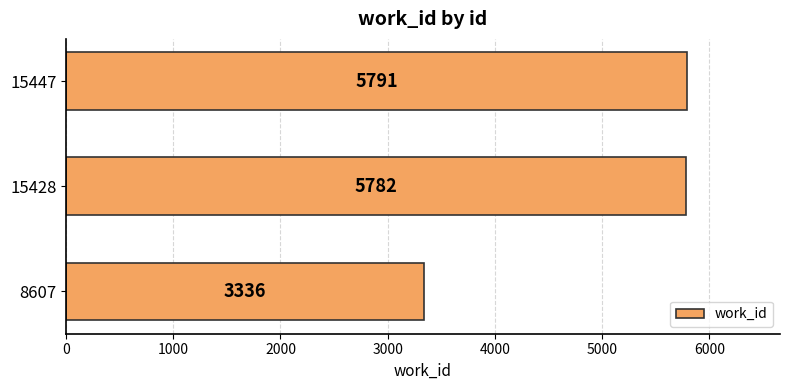

What is the ratio of the value at 15428 to the value at 15447?

1.0